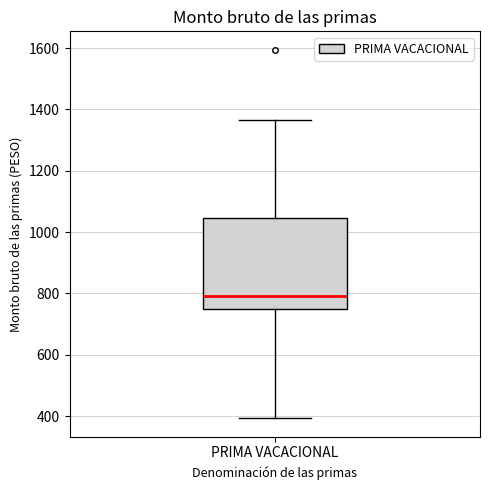

Read this box plot against the y-axis: the position of the median line, the range covered by the box, and the ends of both whiskers. The values are not printed on the chart, so give them approximately, as read against the axis.

median 800, box 740 to 1040, whiskers 400 to 1360